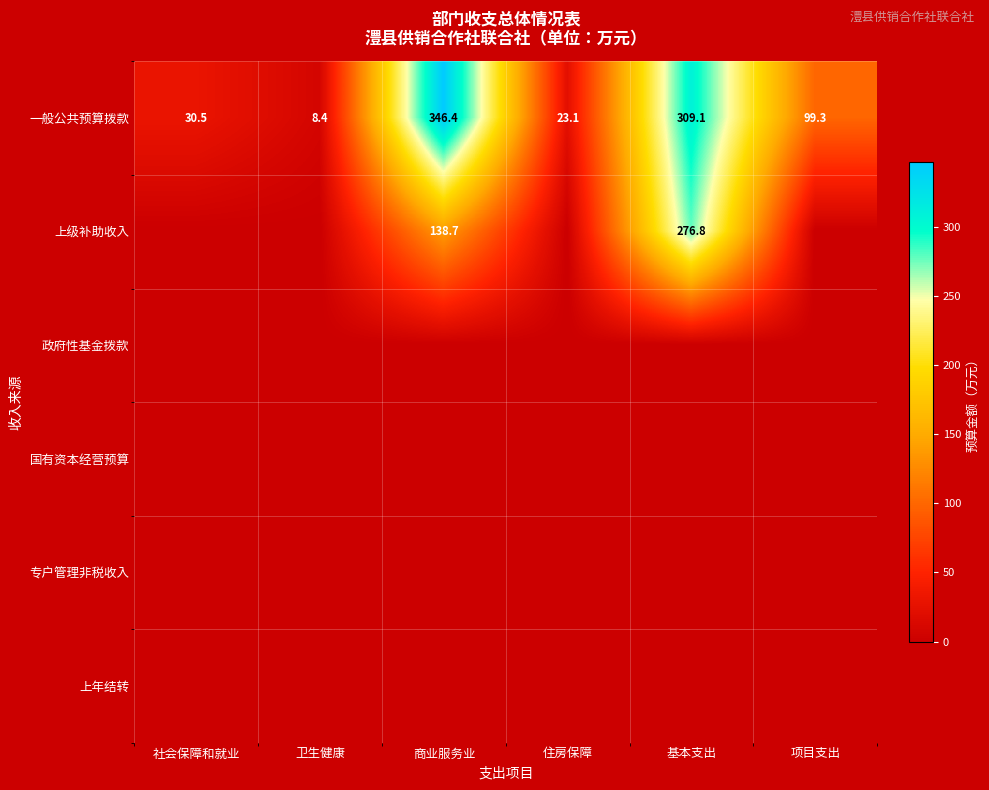

The 一般公共预算拨款 series shows 1.8 at 卫生健康. True or false?

False